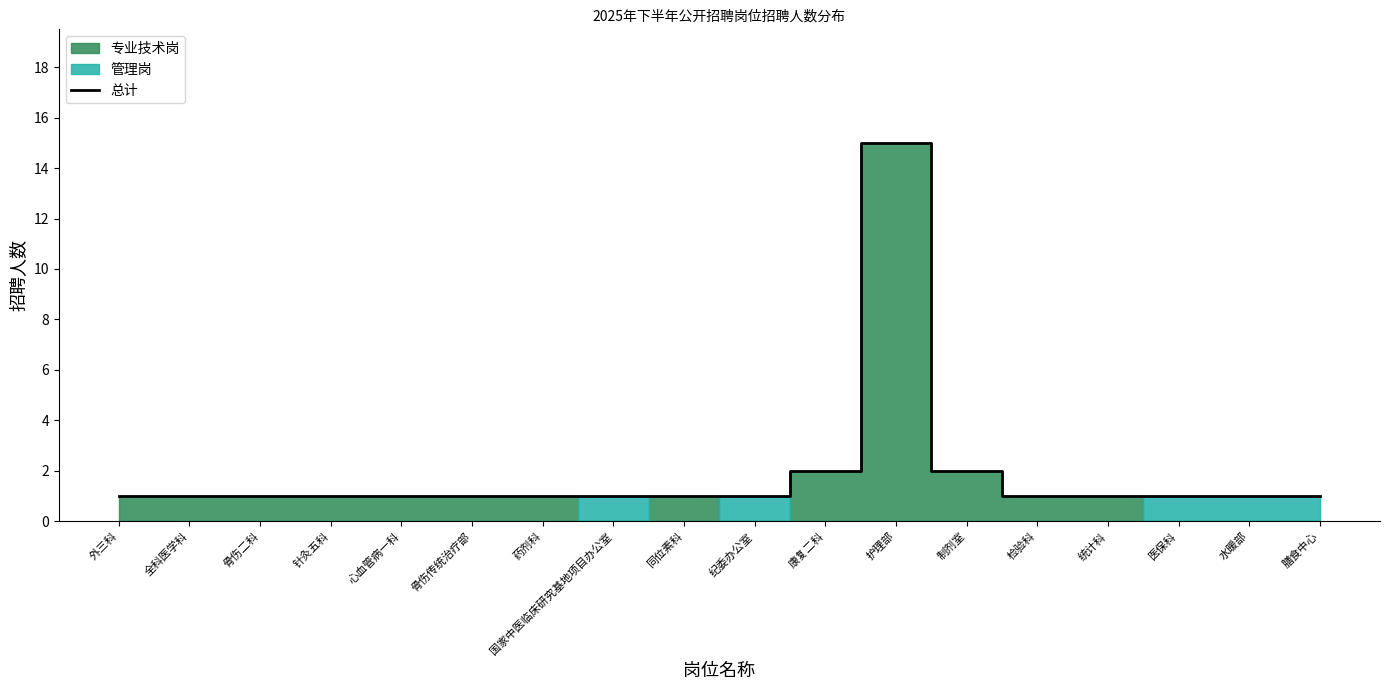

Reading left to right, transcribe all the data shown in this chart.

外三科=1	全科医学科=1	骨伤二科=1	针灸五科=1	心血管病一科=1	骨伤传统治疗部=1	药剂科=1	国家中医临床研究基地项目办公室=1	同位素科=1	纪委办公室=1	康复二科=2	护理部=15	制剂室=2	检验科=1	统计科=1	医保科=1	水暖部=1	膳食中心=1